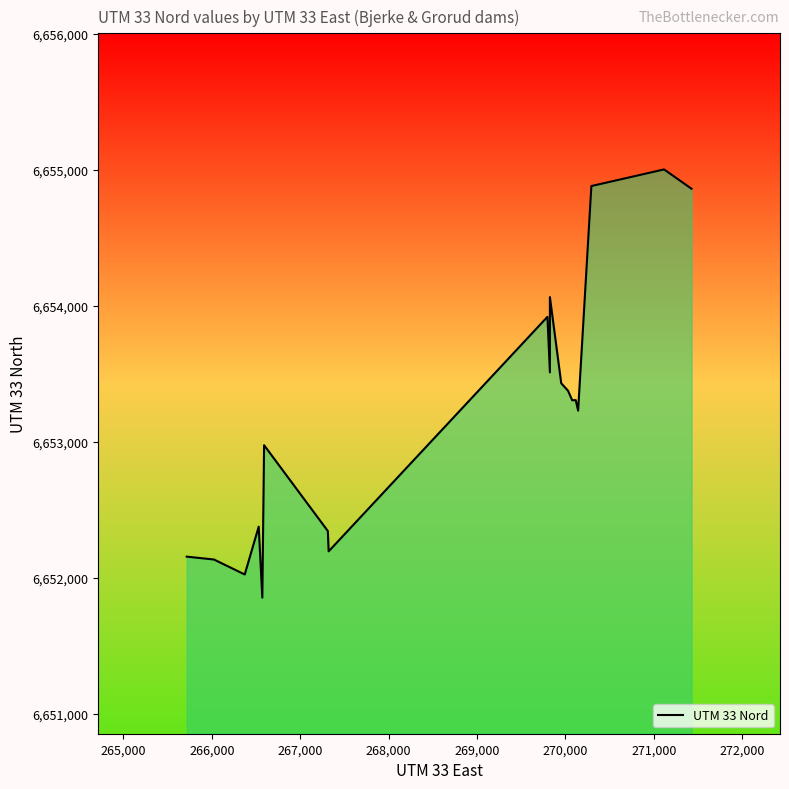

The value at 14 is 3607896. True or false?

False